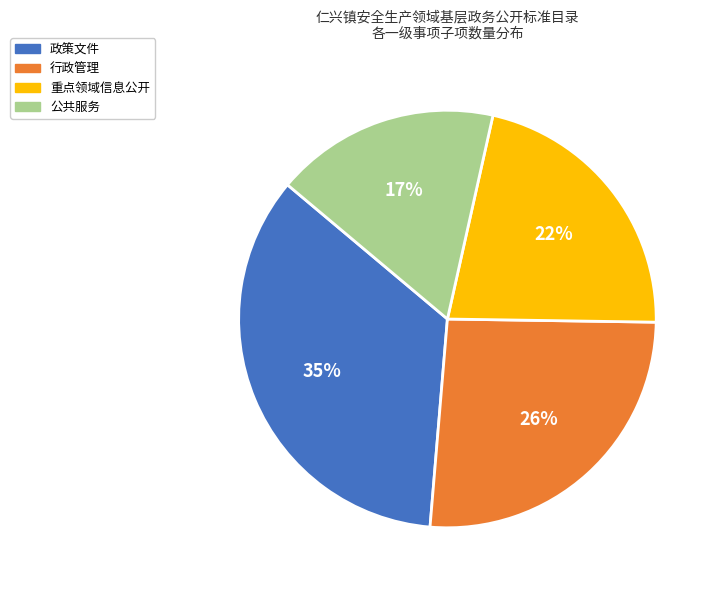

Which slice is the largest?

政策文件